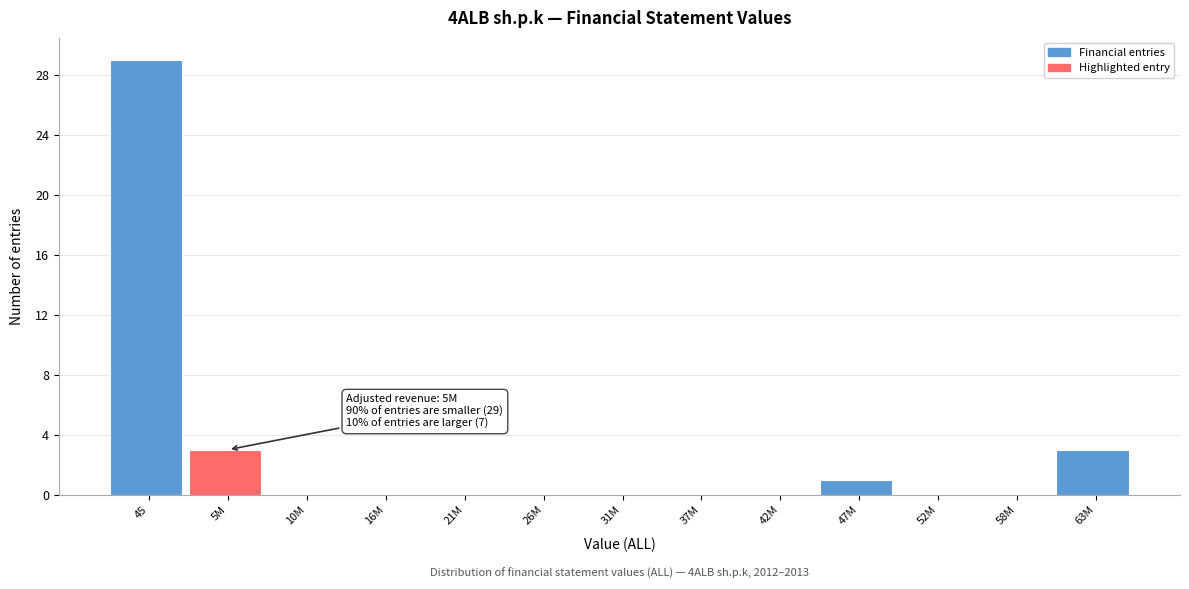

Reading right to left, extract all data points from this chart.

63M=3	58M=0	52M=0	47M=1	42M=0	37M=0	31M=0	26M=0	21M=0	16M=0	10M=0	5M=3	45=29